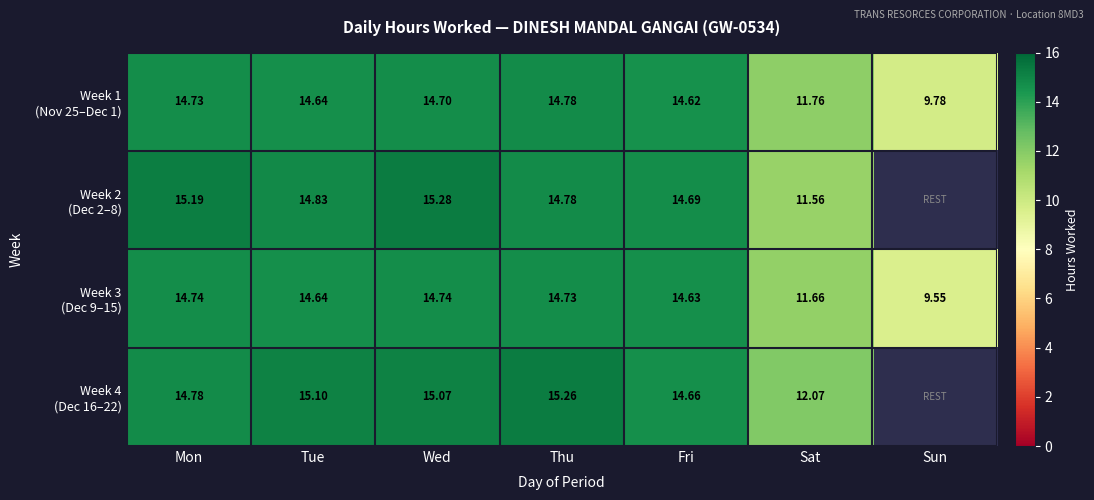

What is the lowest value of the Week 4 (Dec 16–22) series?

12.1